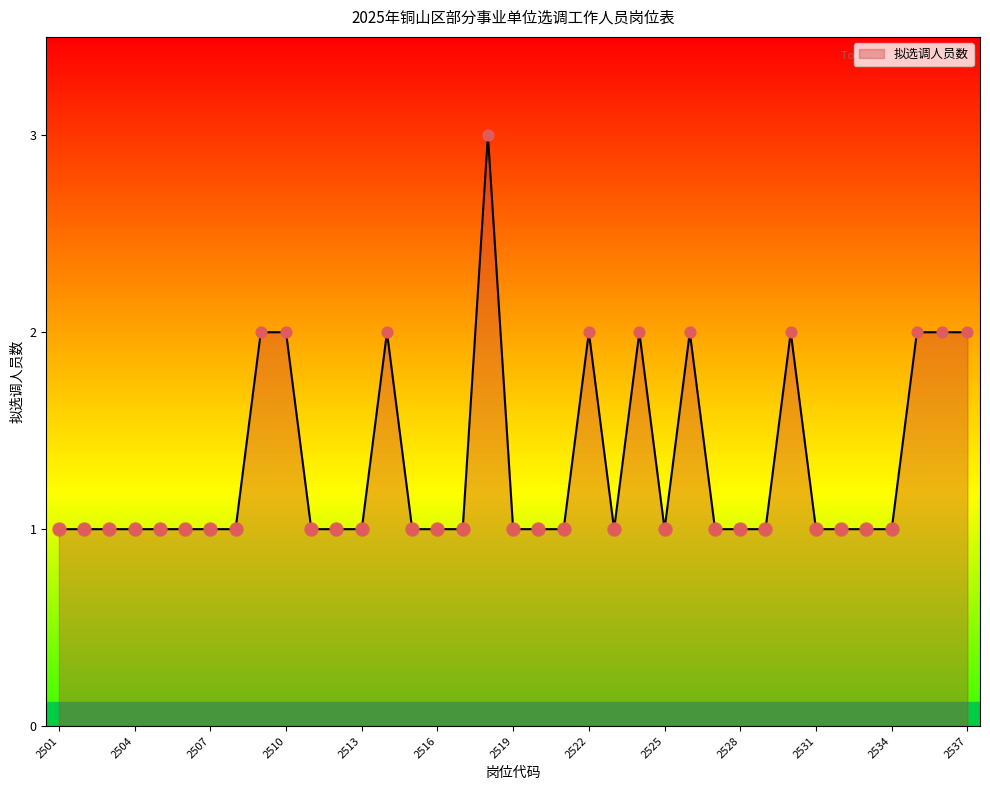

What is the greatest value displayed?

3